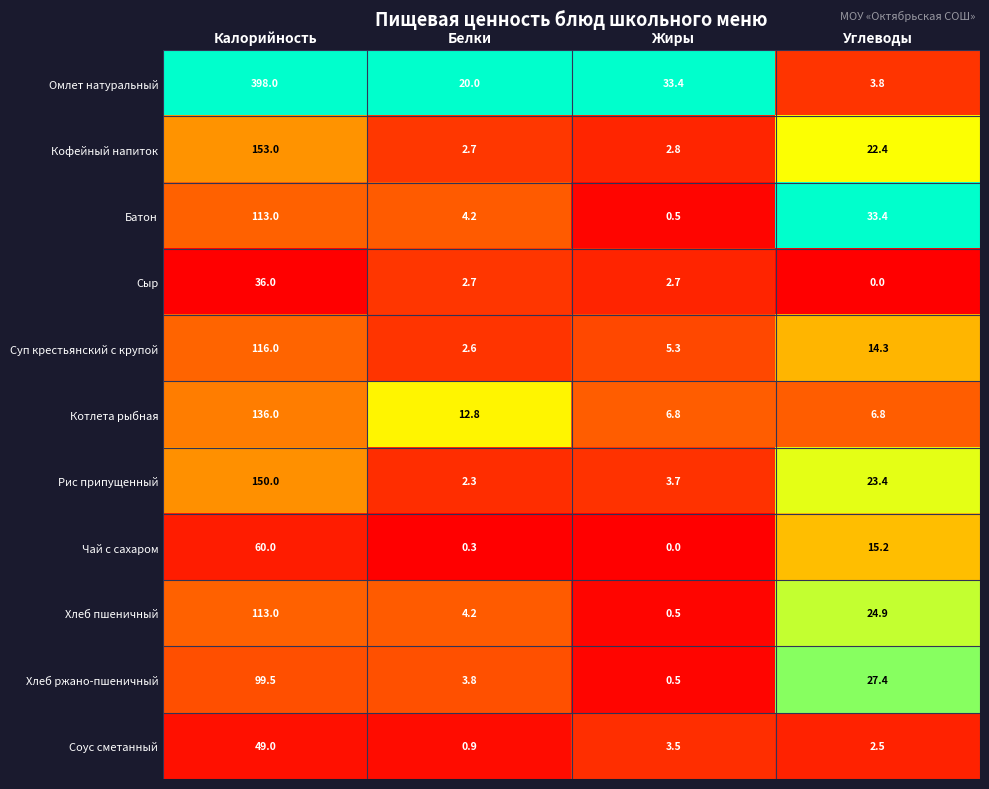

Which series has the largest total across all categories?

Омлет натуральный